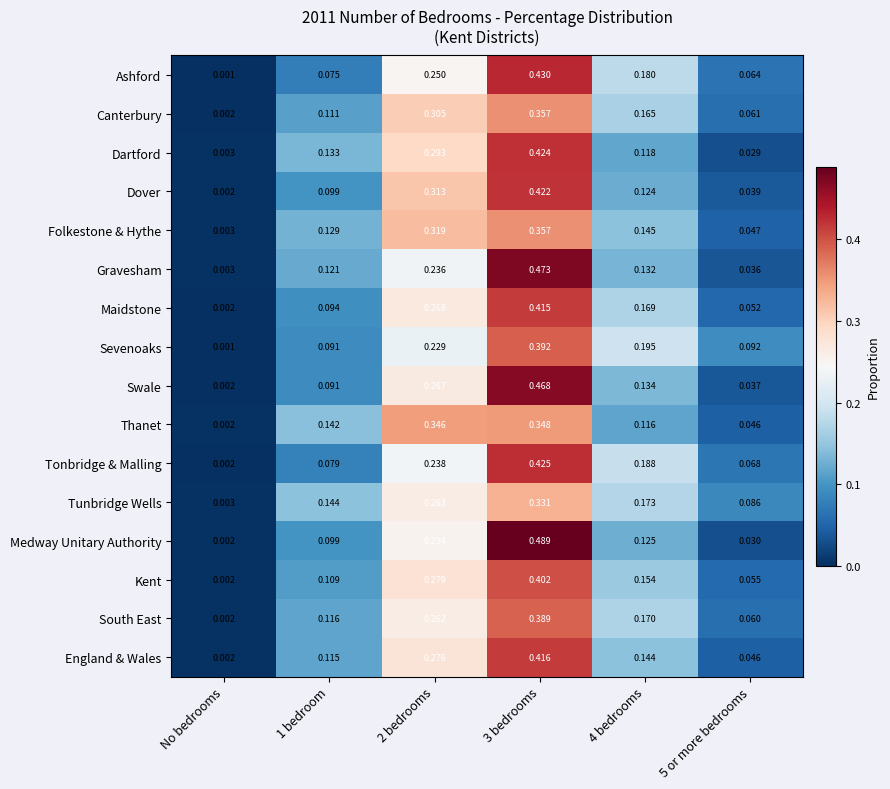

Which series has the widest spread of values?

Medway Unitary Authority